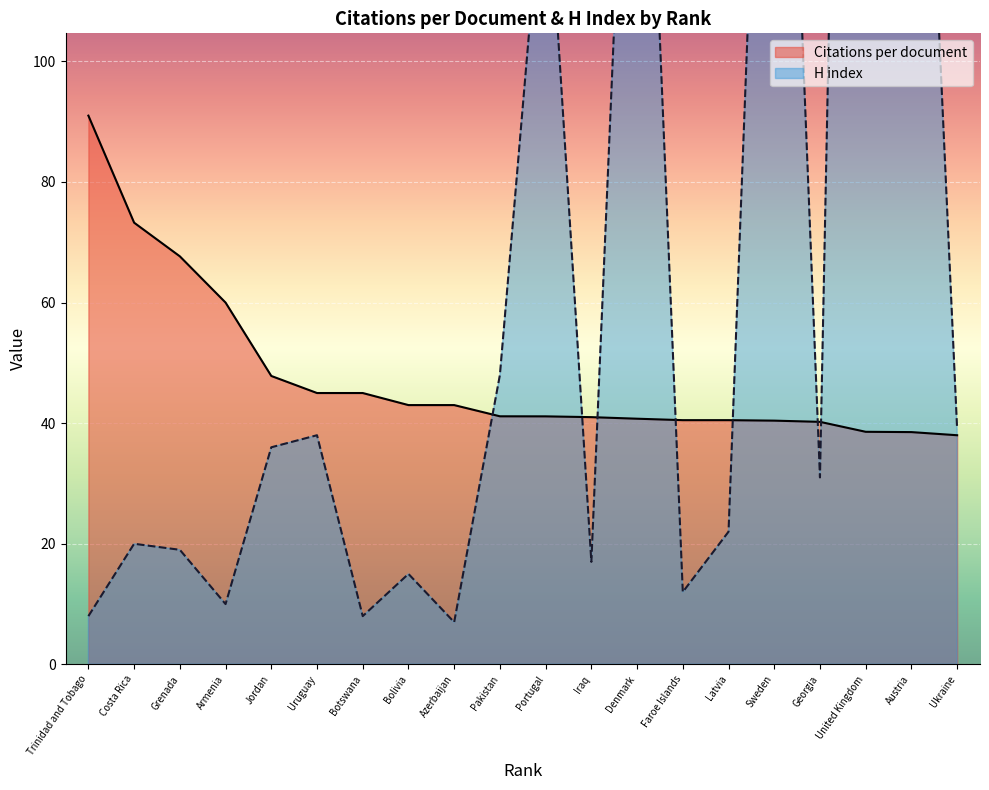

What is the label of the 9th point from the left?

Azerbaijan